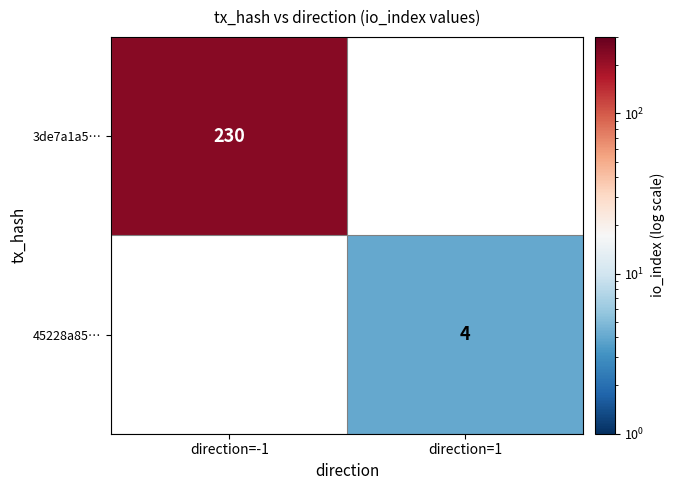

The 45228a85… series shows 6.8 at direction=1. True or false?

False